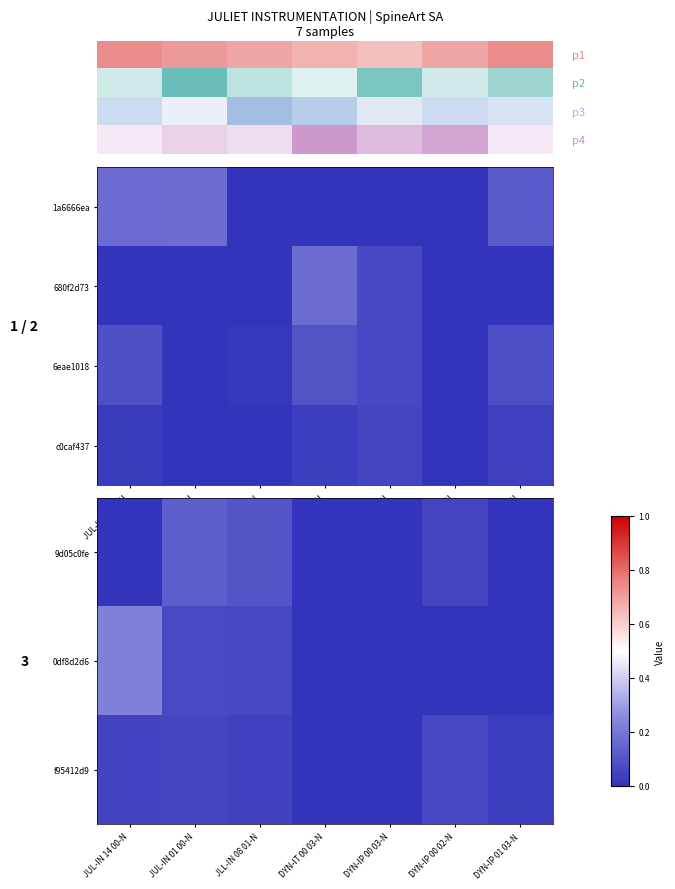

Which series has the largest range (max minus min)?

0df8d2d6